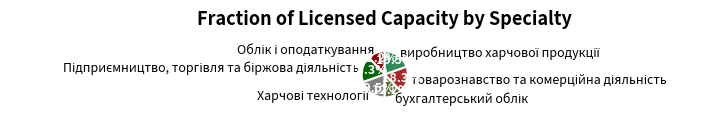

To the nearest percent, what is the average slice percentage?

17%